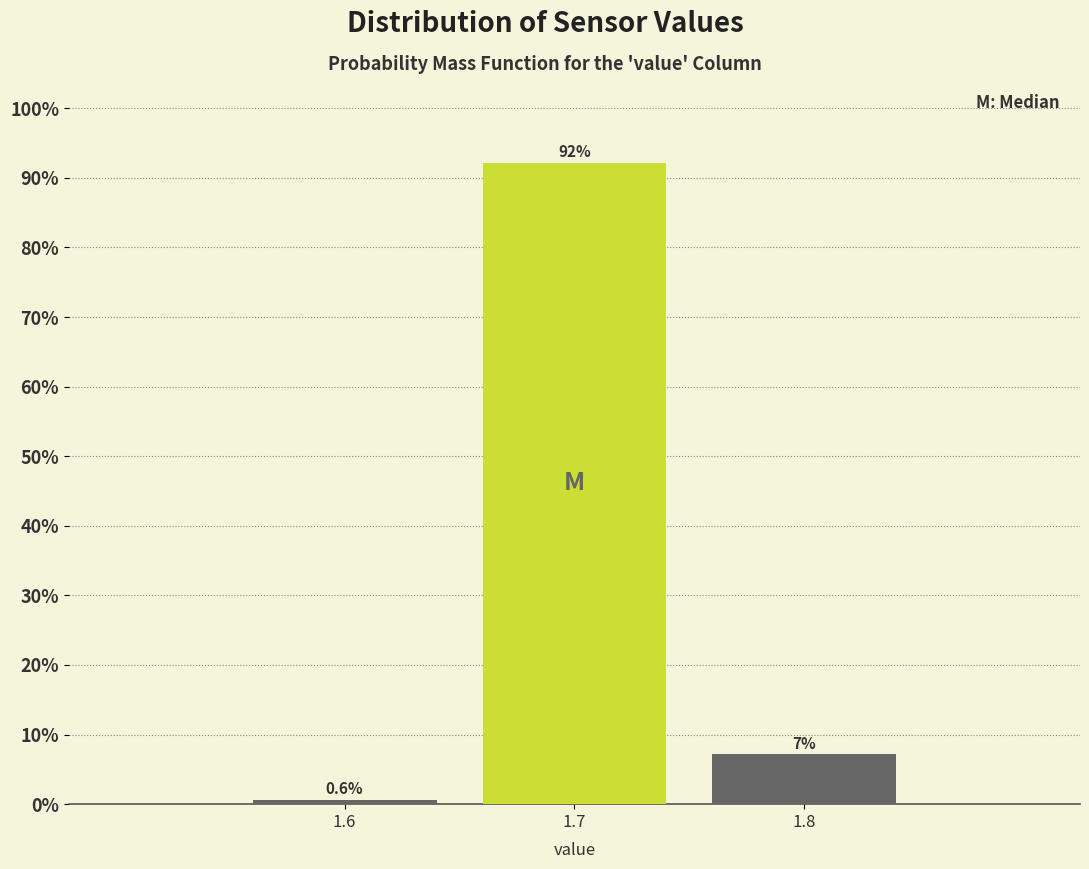

Over which range of the x-axis is the bar tallest?

1.65 to 1.75